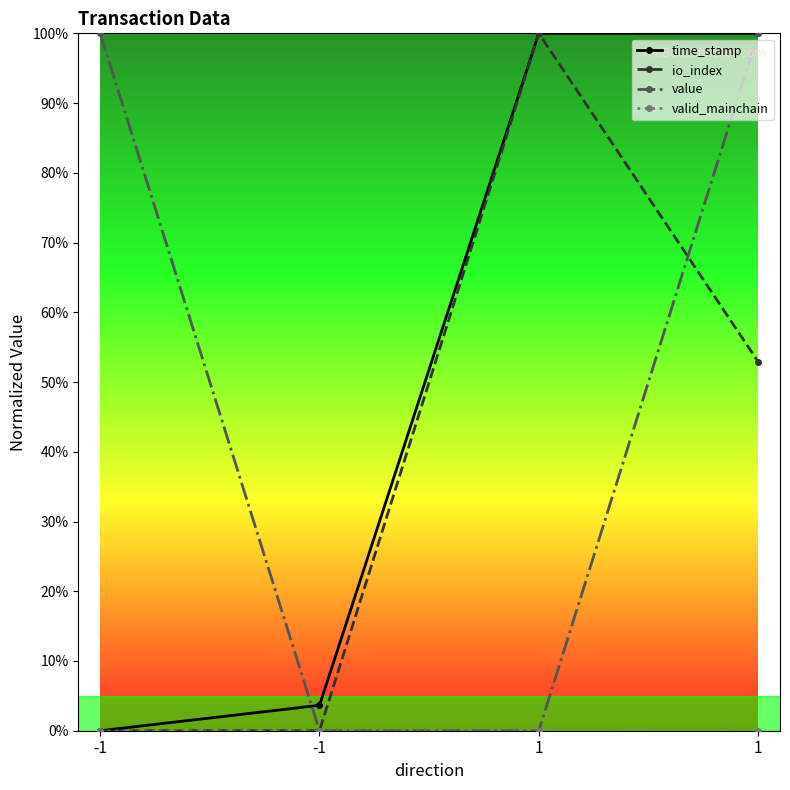

Is this an area chart (filled region under the line)?

No